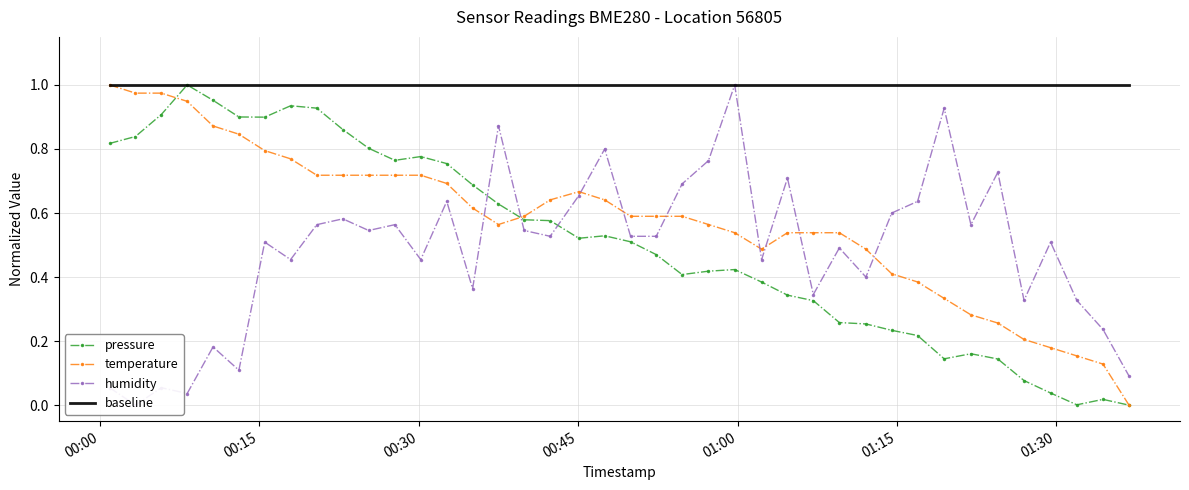

How many distinct data groups are displayed?

4